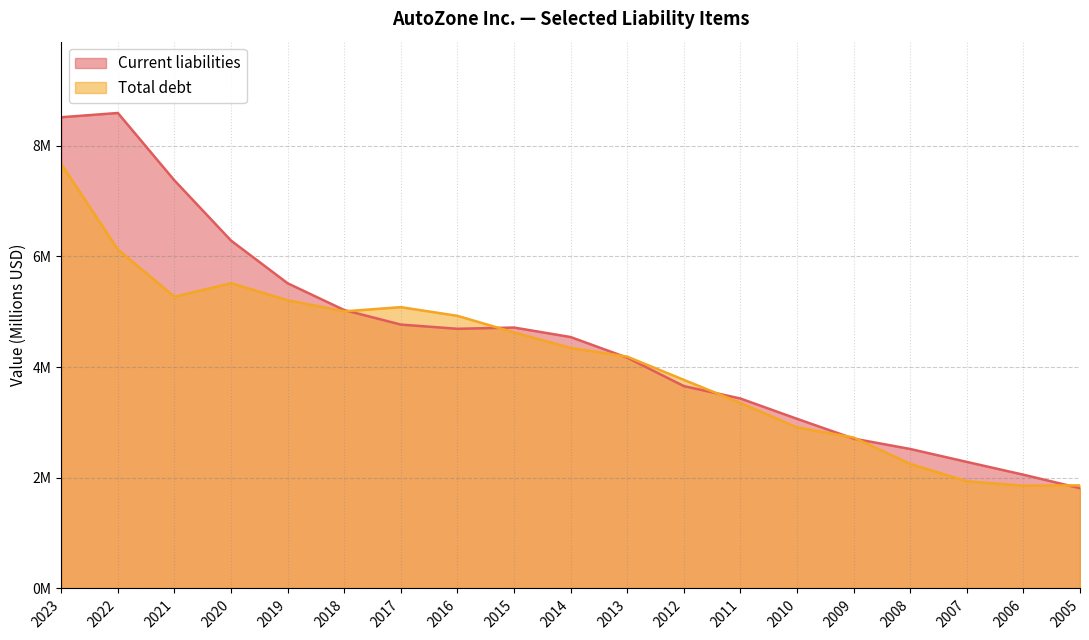

At which label is Total debt closest to 4?

2013